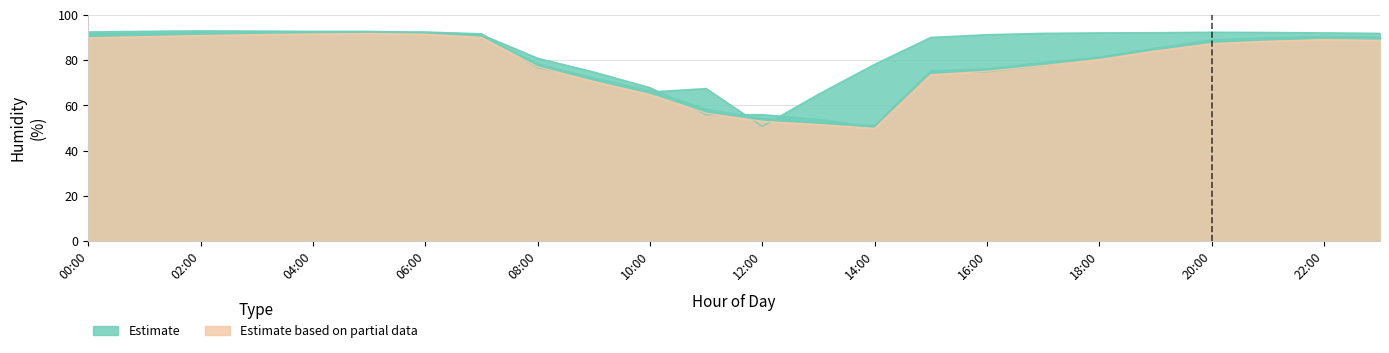

True or false: 2019-06-04 has a value of 39.0 at 16:00.

False